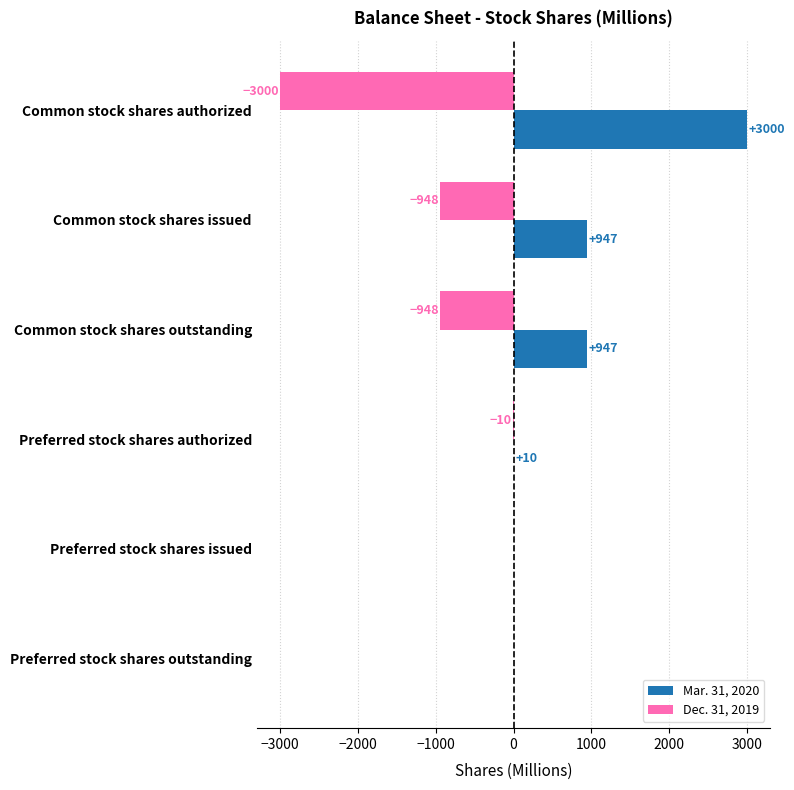

Is it true that Dec. 31, 2019 equals 1308 at Preferred stock shares issued?

False